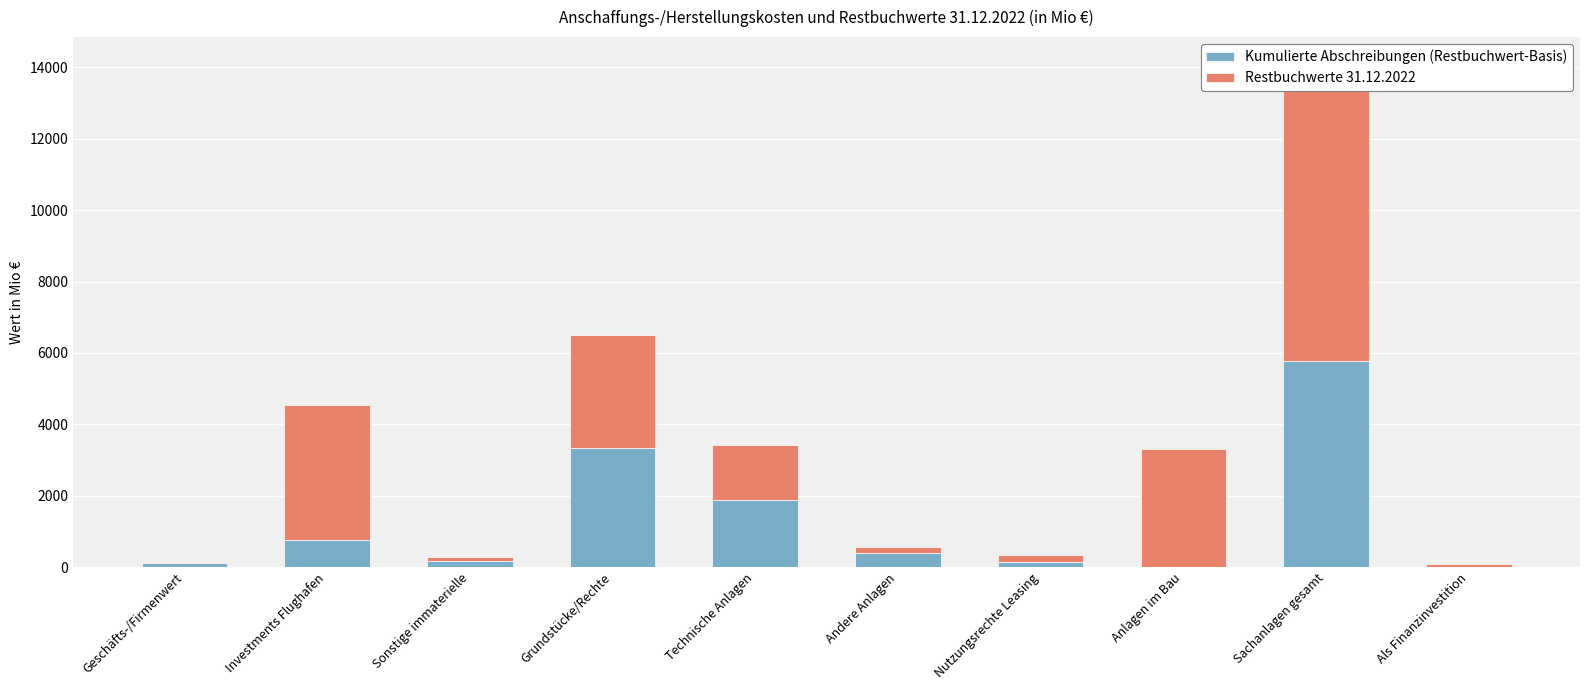

Which series has the largest total across all categories?

Restbuchwerte 31.12.2022